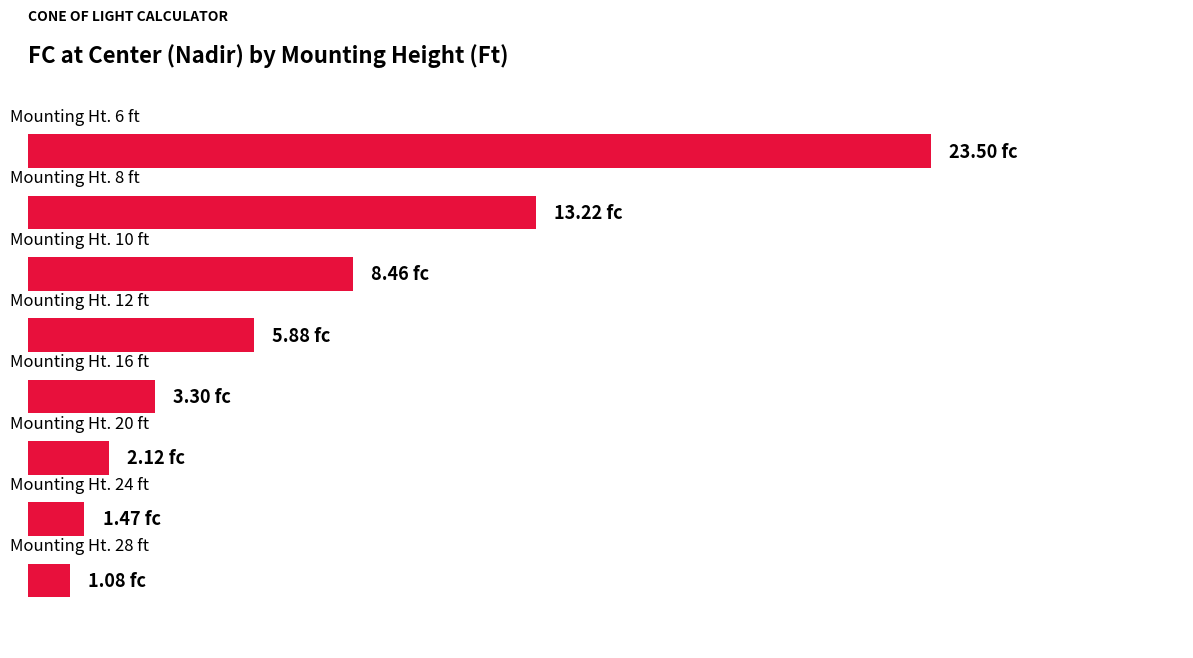

Does the chart contain any negative values?

No